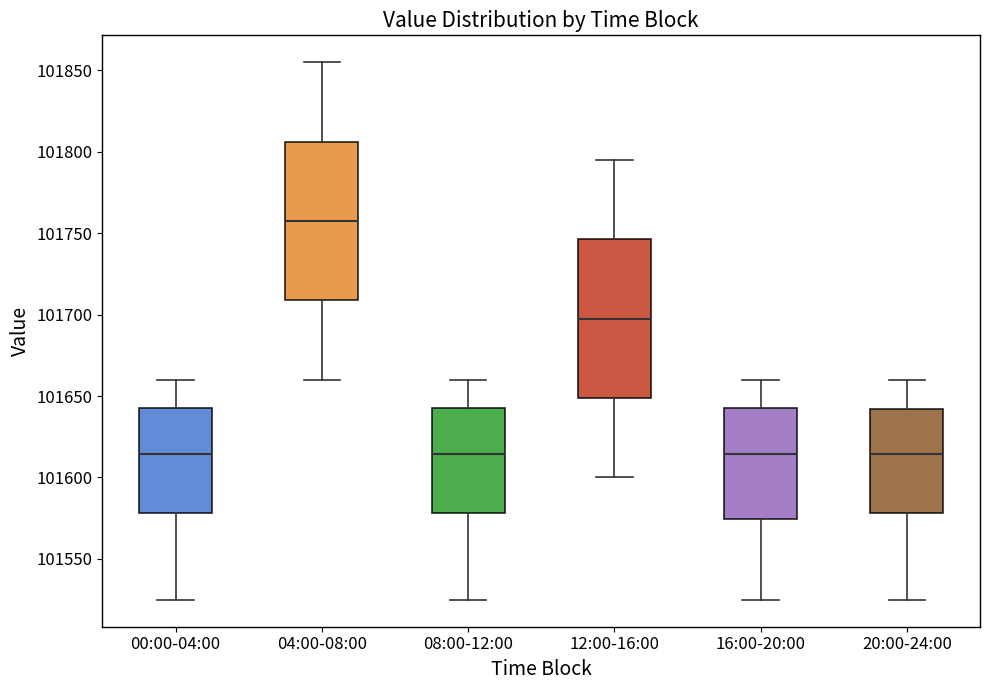

Which box has the highest median line?

04:00-08:00